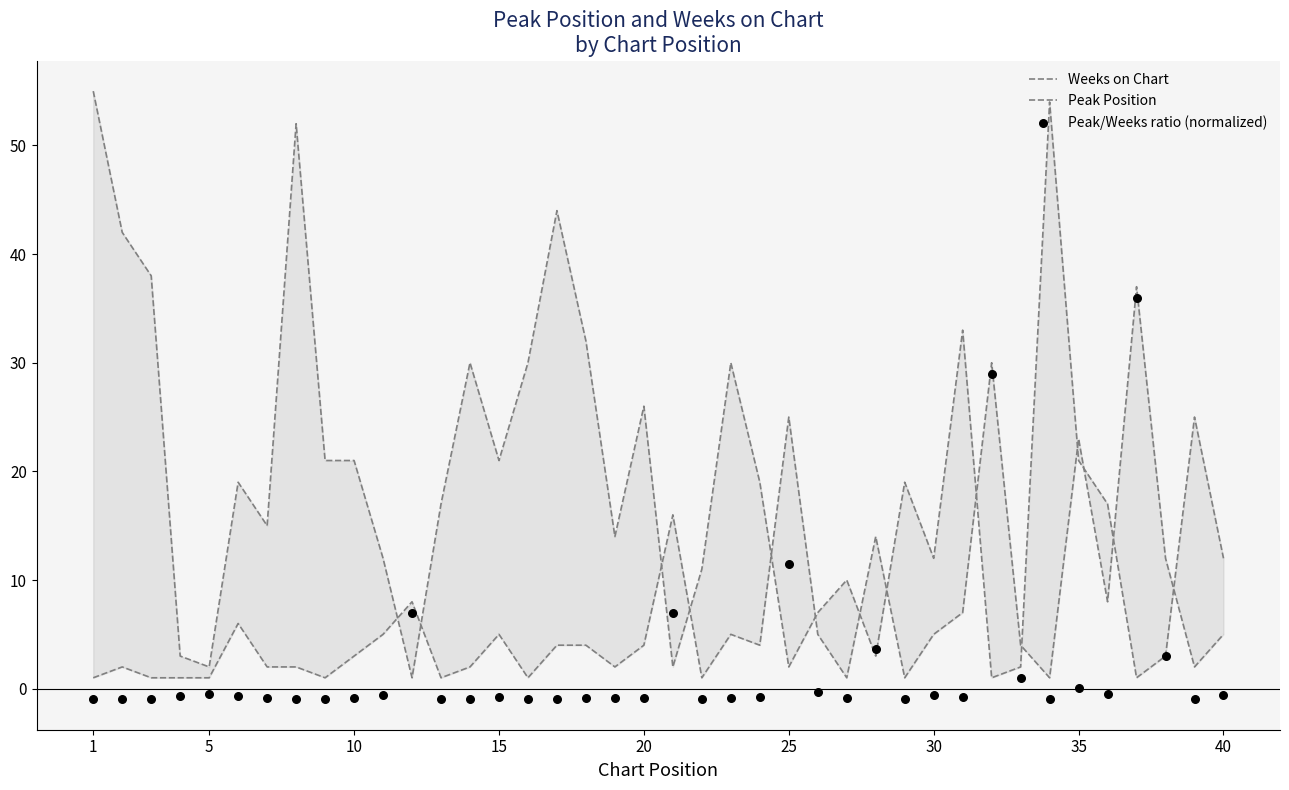

Which series reaches the minimum Y coordinate?

Peak/Weeks ratio (normalized)